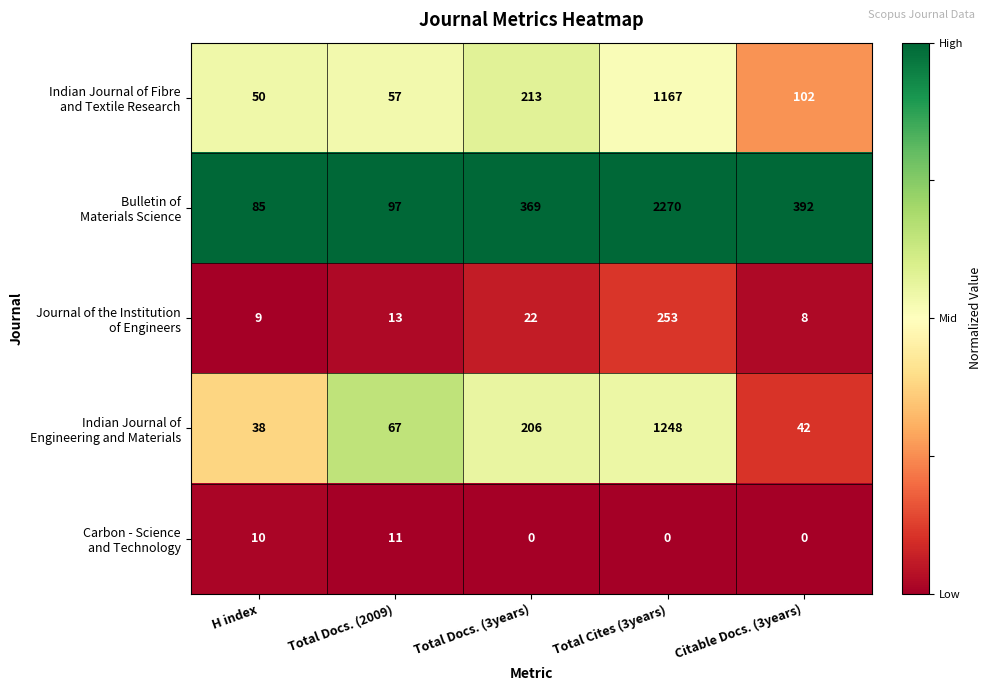

What is the spread (max minus min) of values at H index?

76